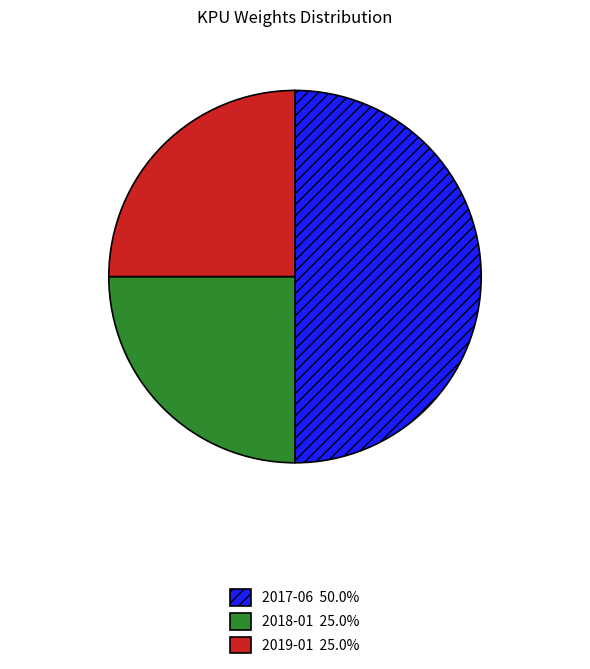

Which category has the biggest portion of the pie?

2017-06